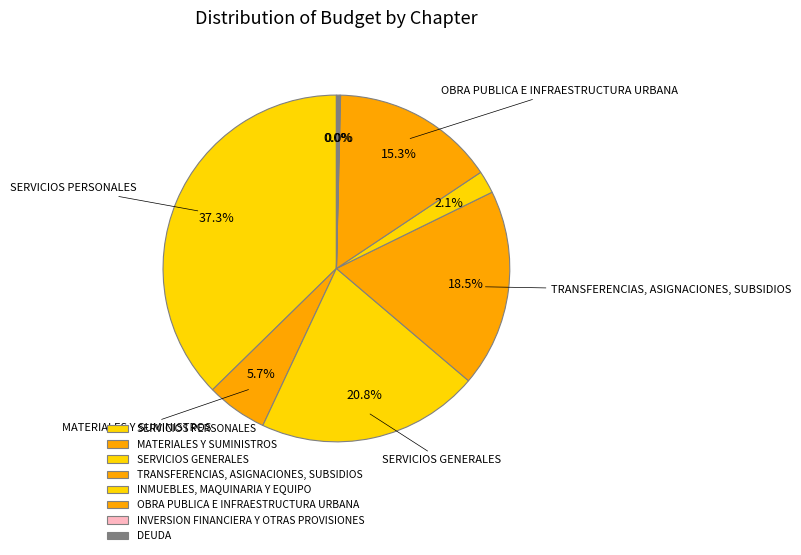

Is there a majority slice in this chart?

No